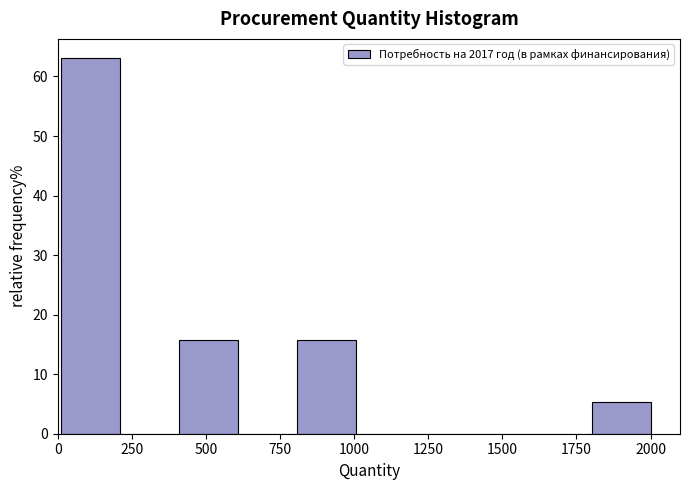

Around what value on the x-axis is the tallest bar? Give the approximate position of its centre, as read against the axis.

100